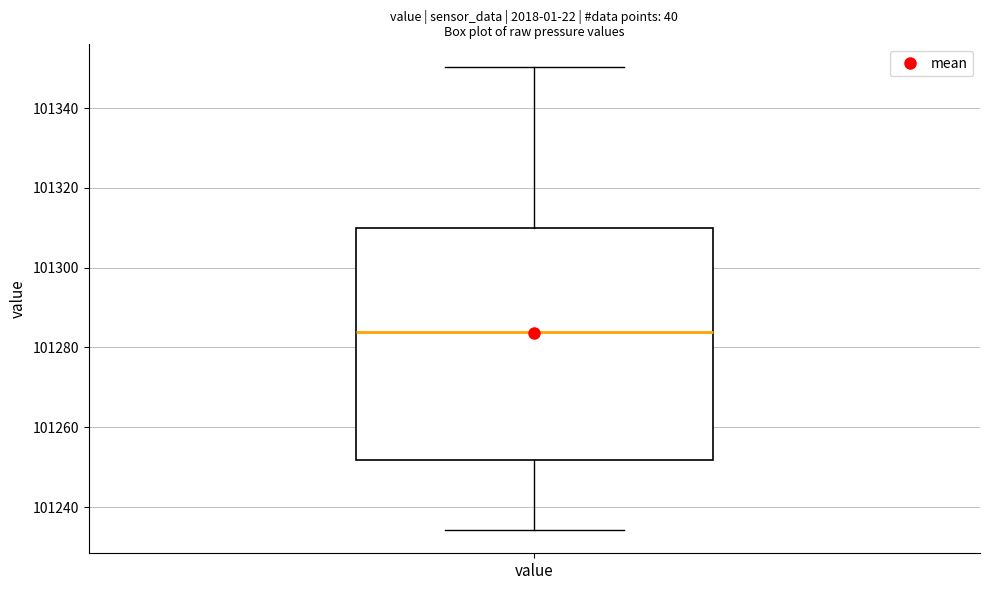

Transcribe this box plot: give where the median line is, the range the box spans, and where the two whiskers end, as read against the y-axis. The values are not printed on the chart, so give them approximately, as read against the axis.

median 101284, box 101252 to 101310, whiskers 101234 to 101350